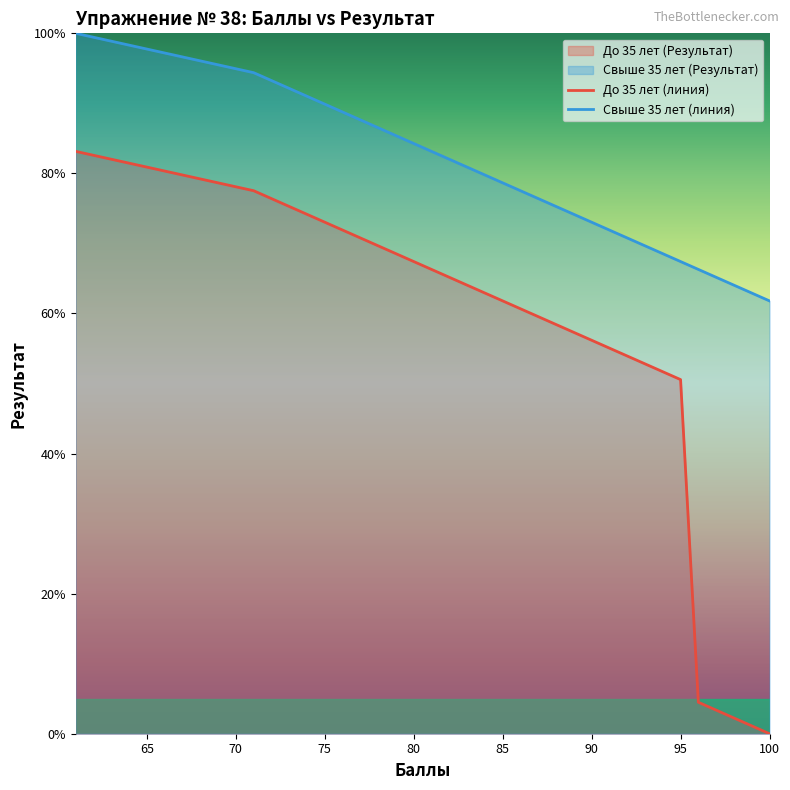

True or false: До 35 лет (линия) and Свыше 35 лет (линия) intersect in this chart.

False